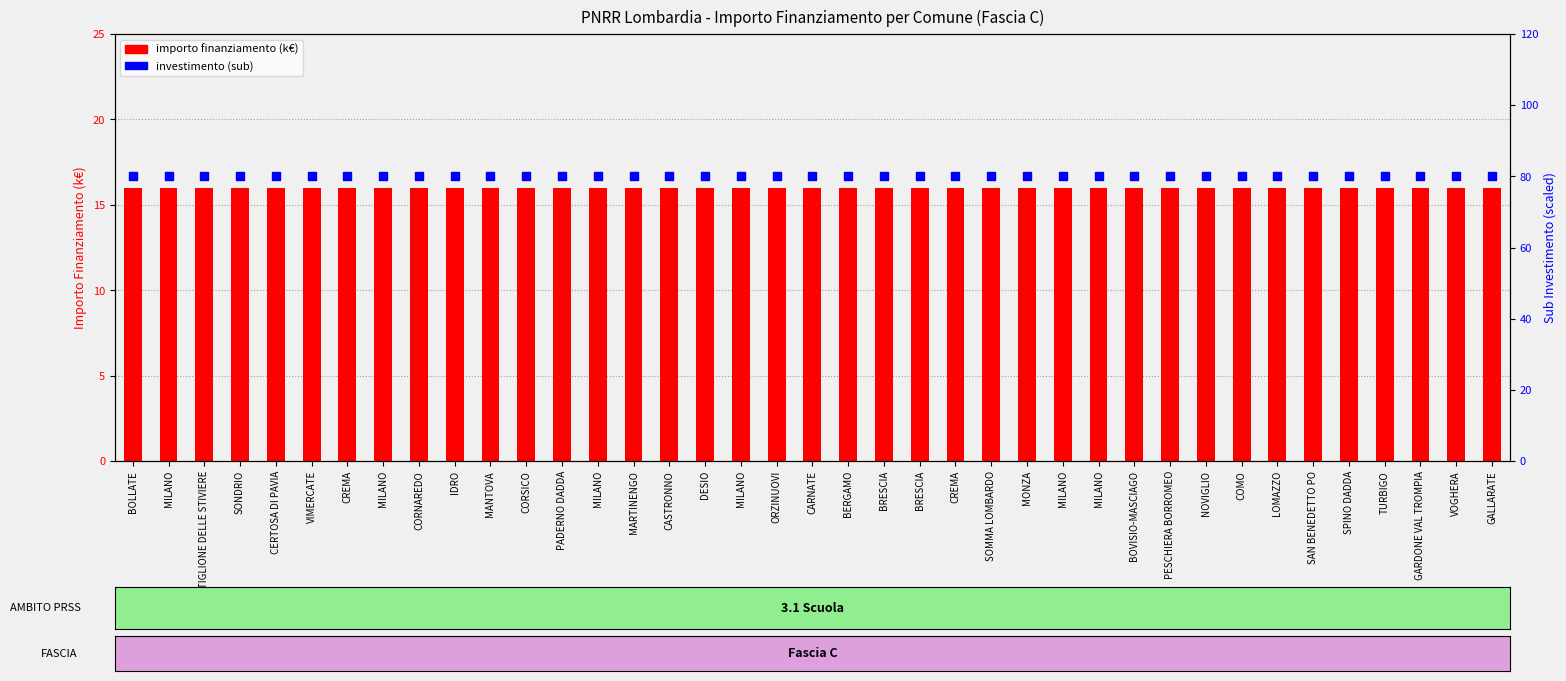

Which series has the widest spread of Y values?

importo finanziamento (k€)